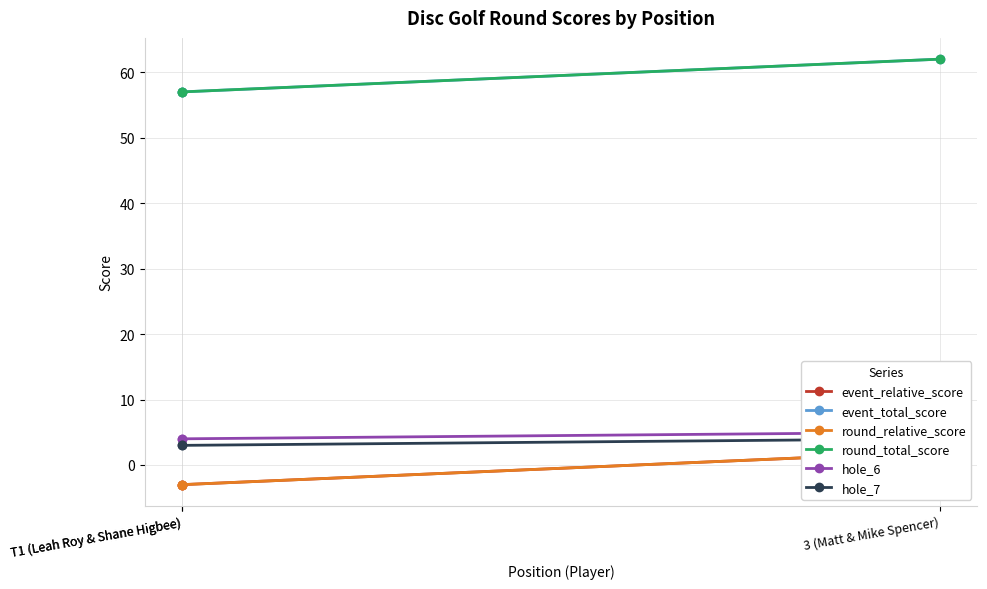

At which category is the sum across all series the highest?

3 (Matt & Mike Spencer)